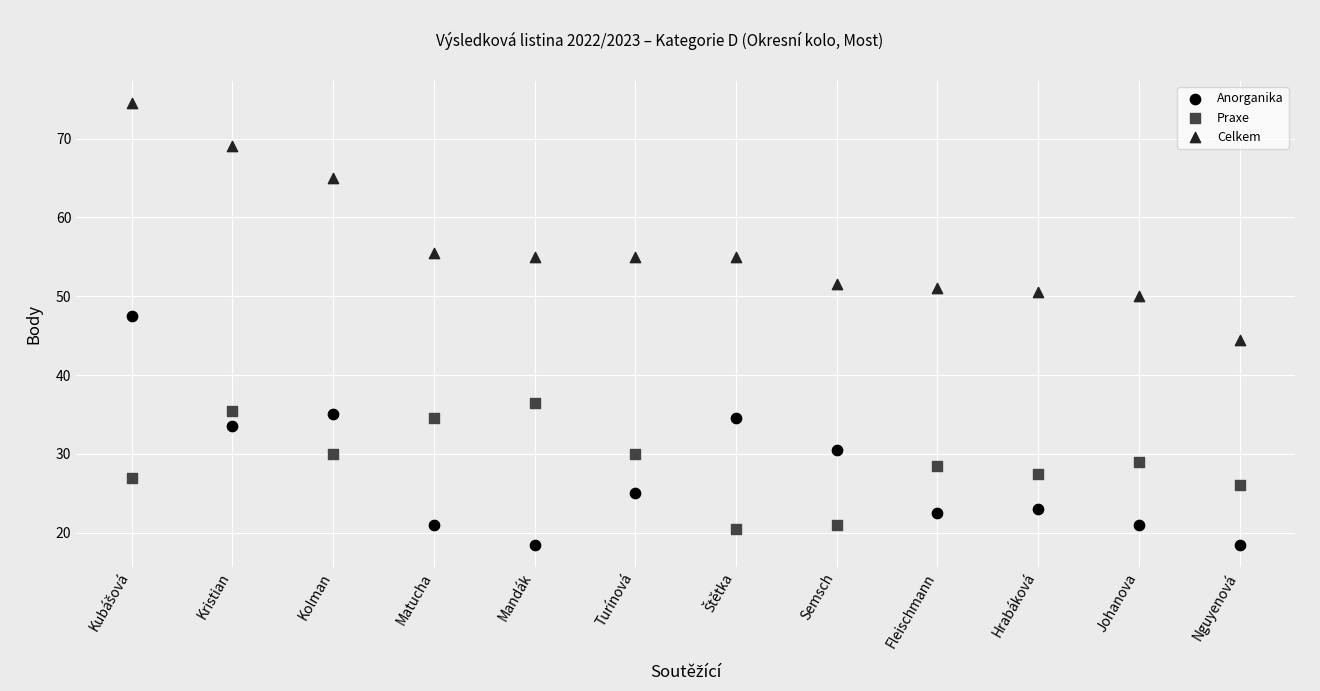

Which series reaches the maximum Y coordinate?

Celkem